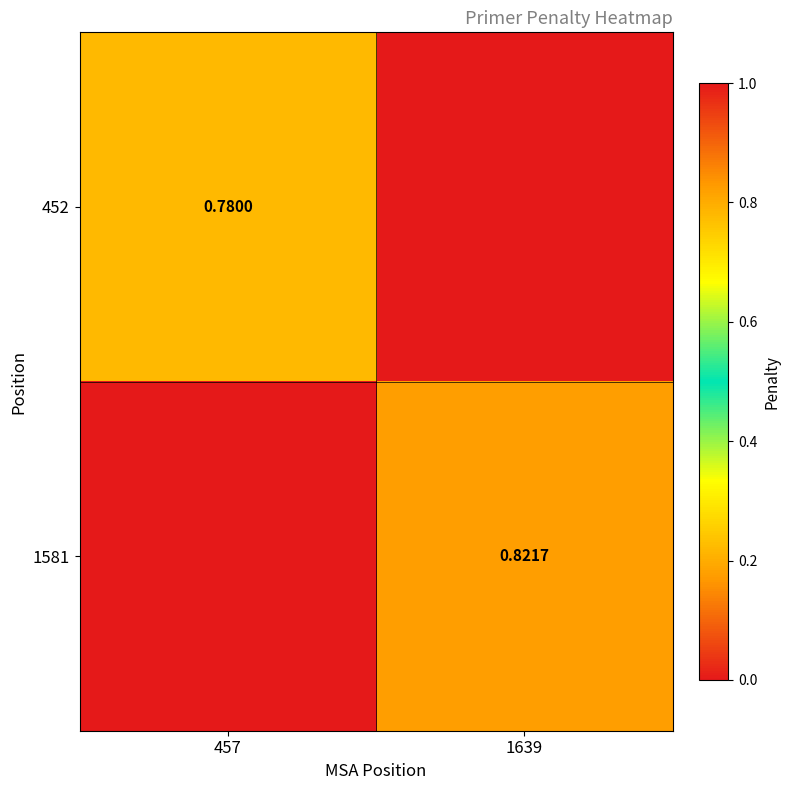

Is it true that 452 equals 1.2 at 457?

False